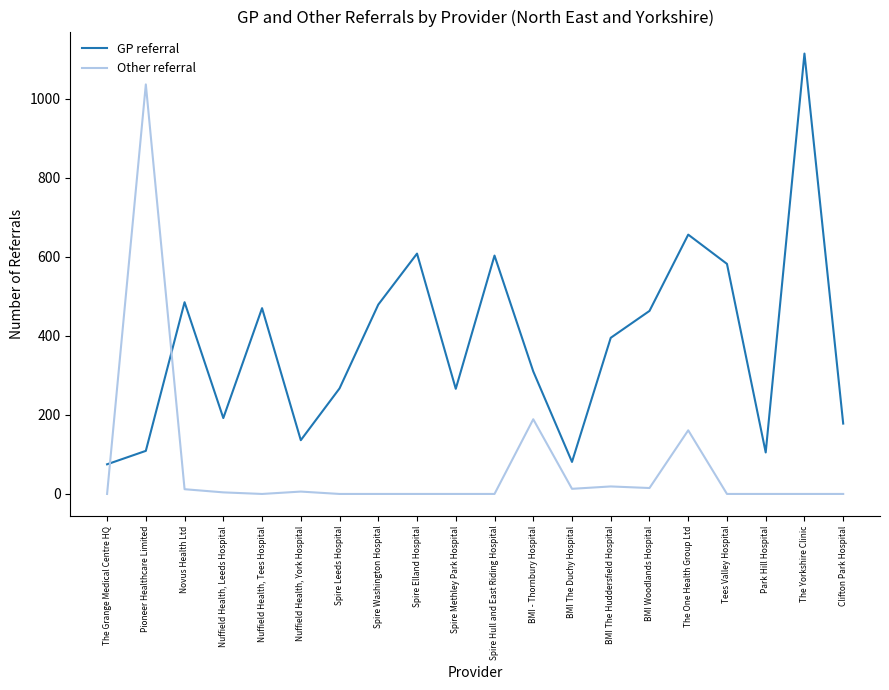

What is the maximum value shown in the chart?

1114